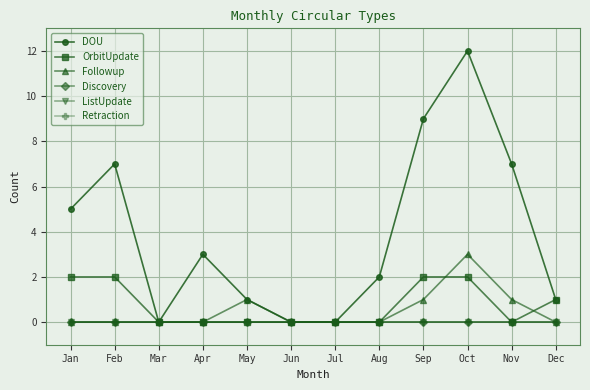

True or false: Retraction and Followup intersect in this chart.

False